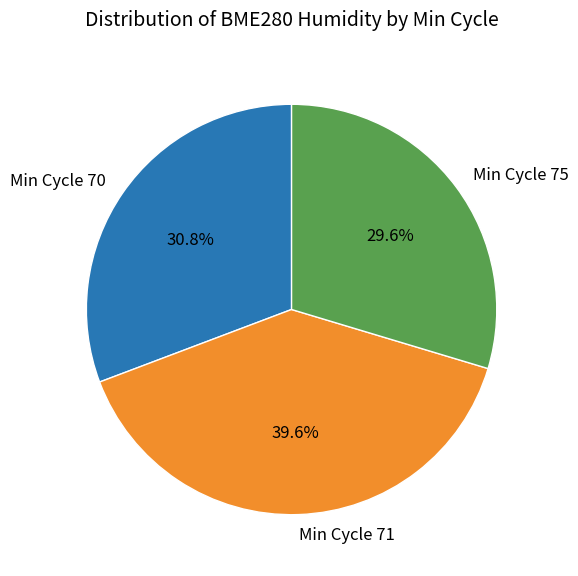

How many slices are in this pie chart?

3